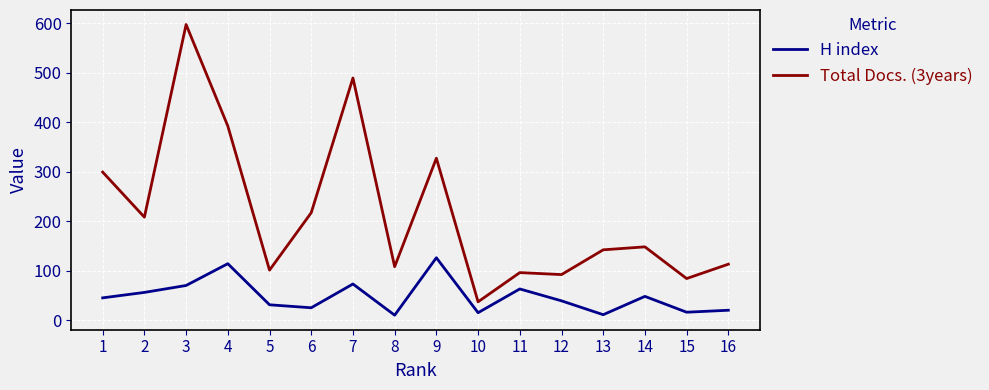

True or false: H index and Total Docs. (3years) cross at least once.

False